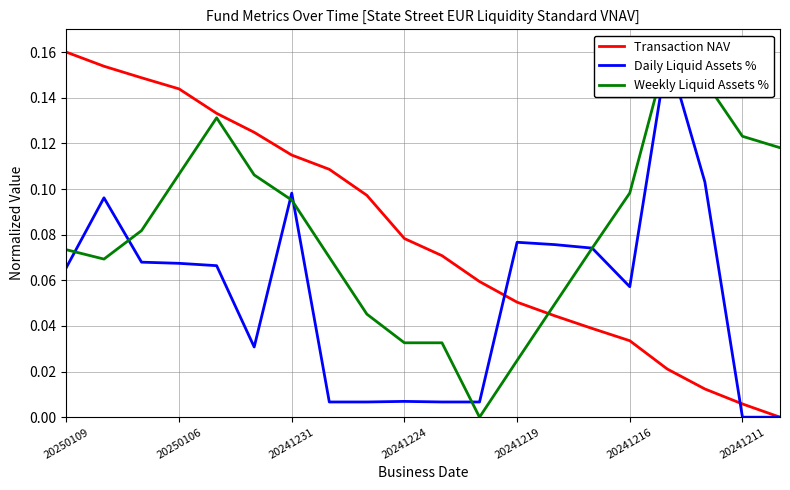

Which series changed the most between 20250109 and 11?

Transaction NAV